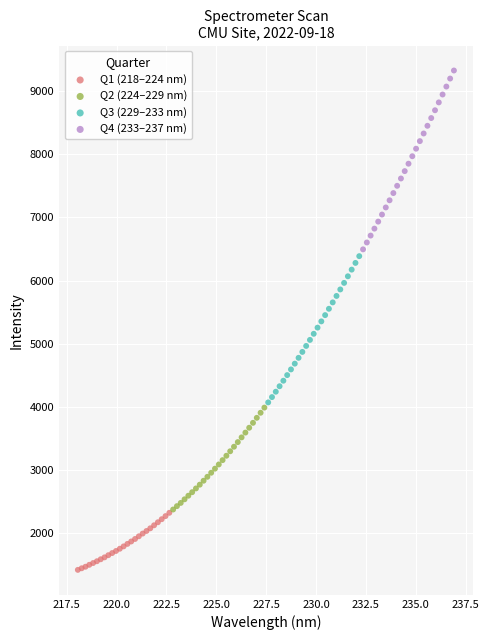

Which series reaches the minimum Y coordinate?

Q1 (218–224 nm)